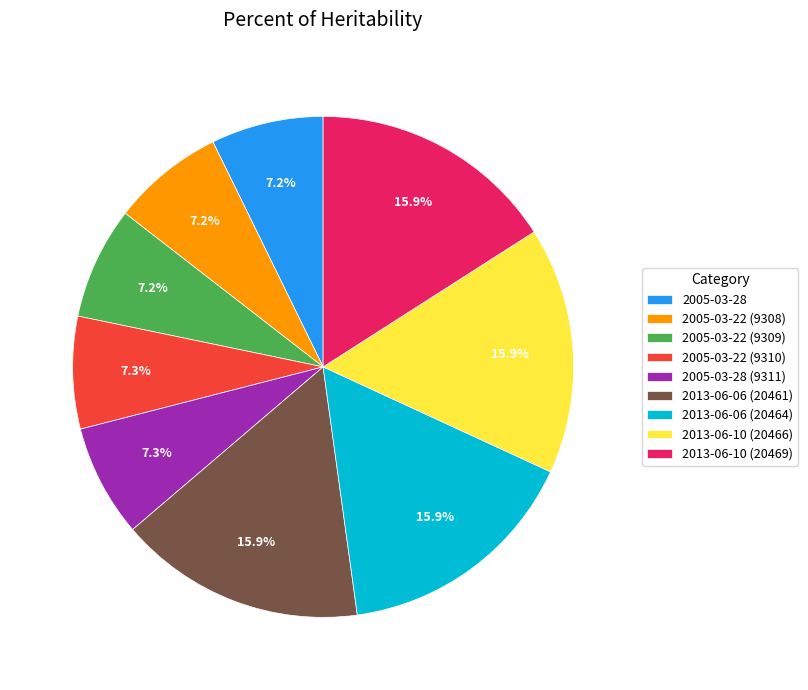

What percentage is the 2013-06-06 (20461) slice, to the nearest percent?

16%